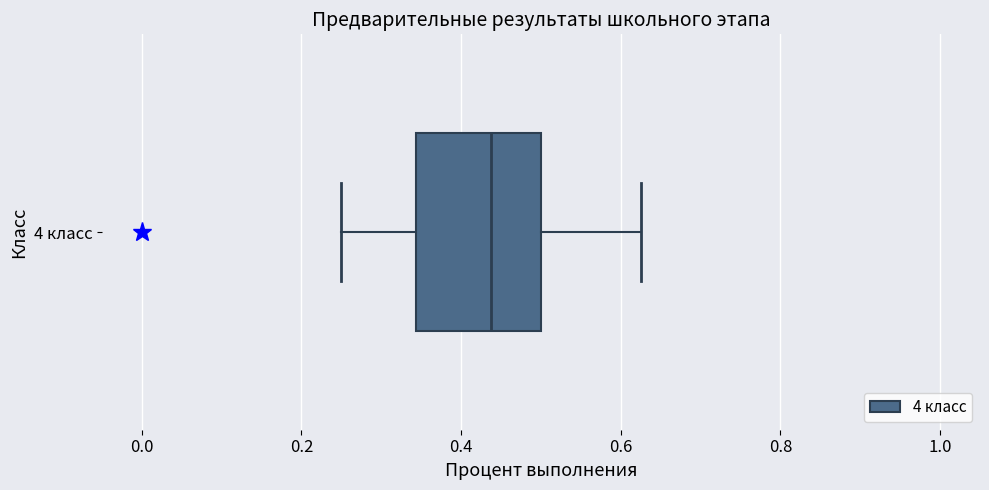

Read this box plot against the x-axis: the position of the median line, the range covered by the box, and the ends of both whiskers. The values are not printed on the chart, so give them approximately, as read against the axis.

median 0.44, box 0.34 to 0.50, whiskers 0.26 to 0.62